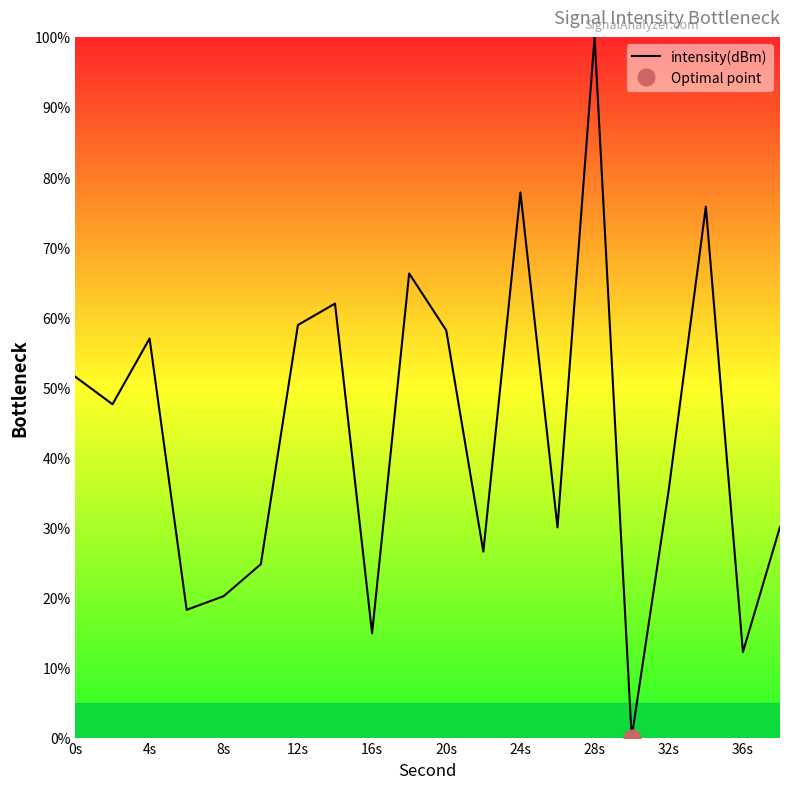

At which label does intensity(dBm) reach its peak?

28s